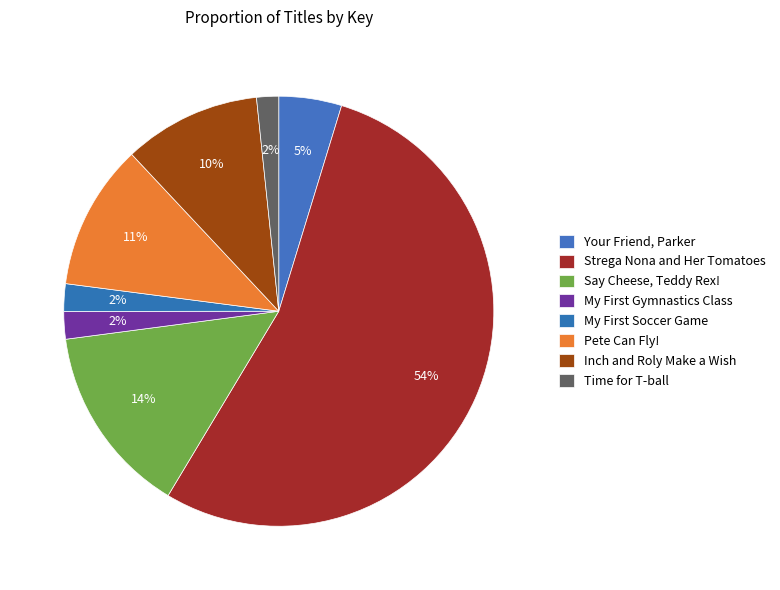

Does any single category account for the majority?

Yes